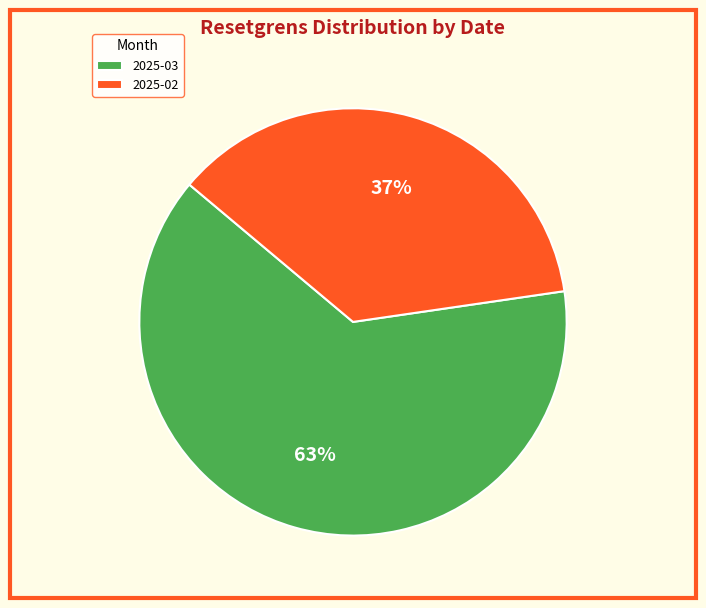

Is the sum of 2025-03 and 2025-02 greater than half?

Yes